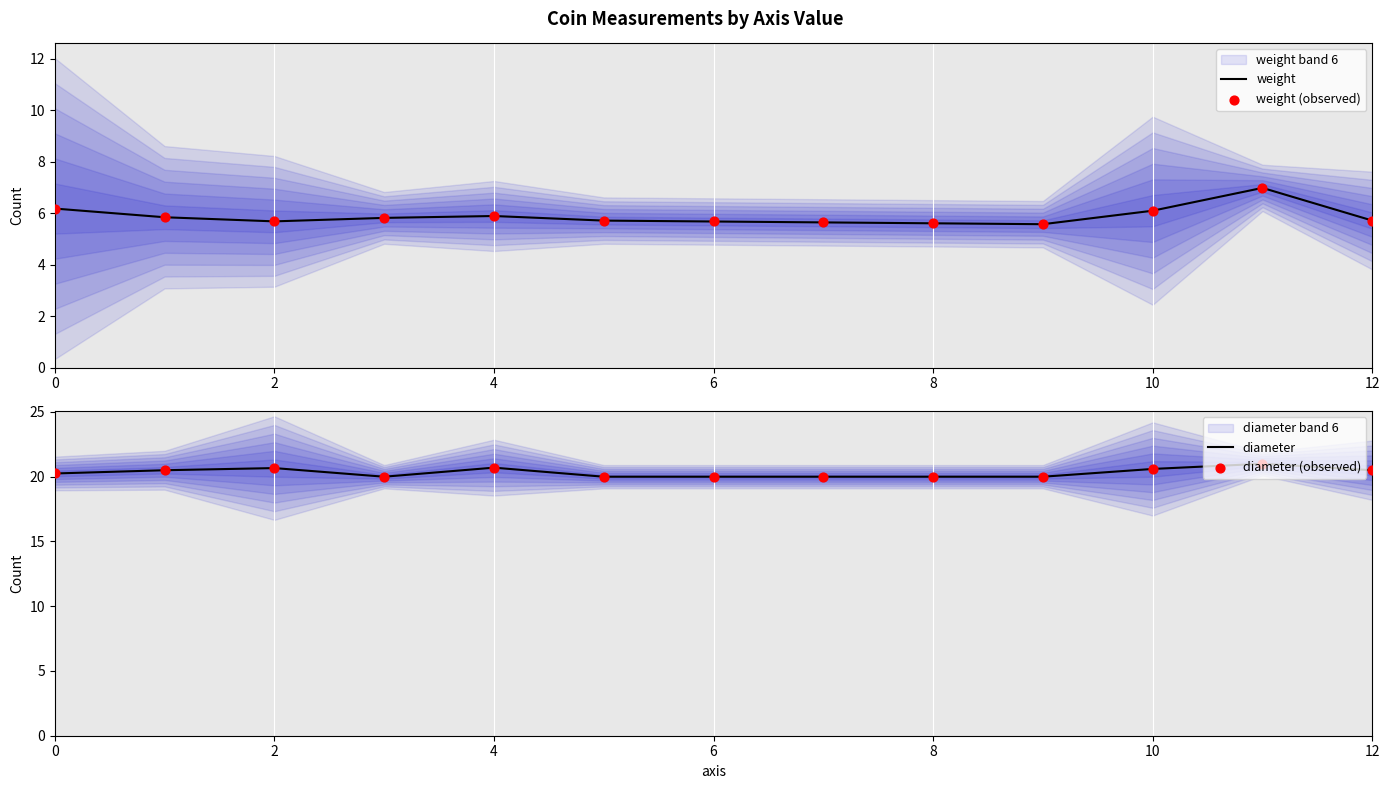

Which series has the largest total across all categories?

diameter